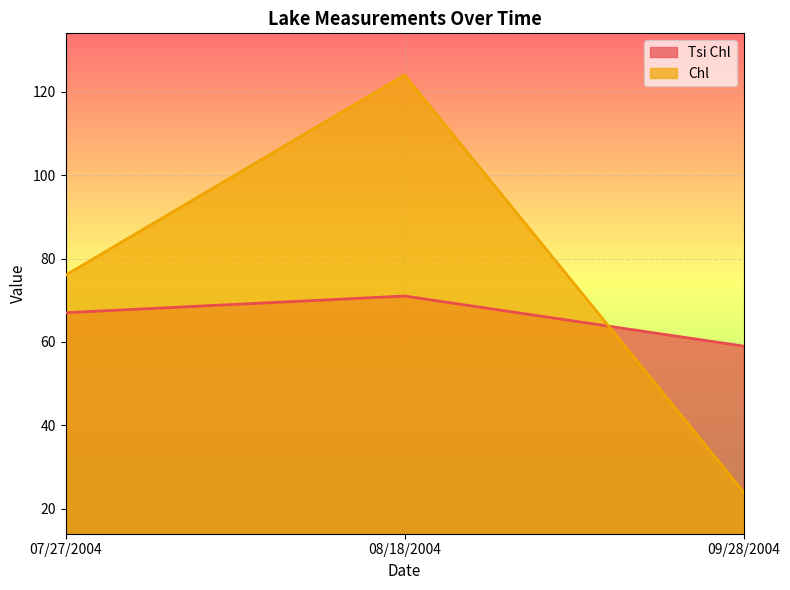

What is the lowest value of the Tsi Chl series?

59